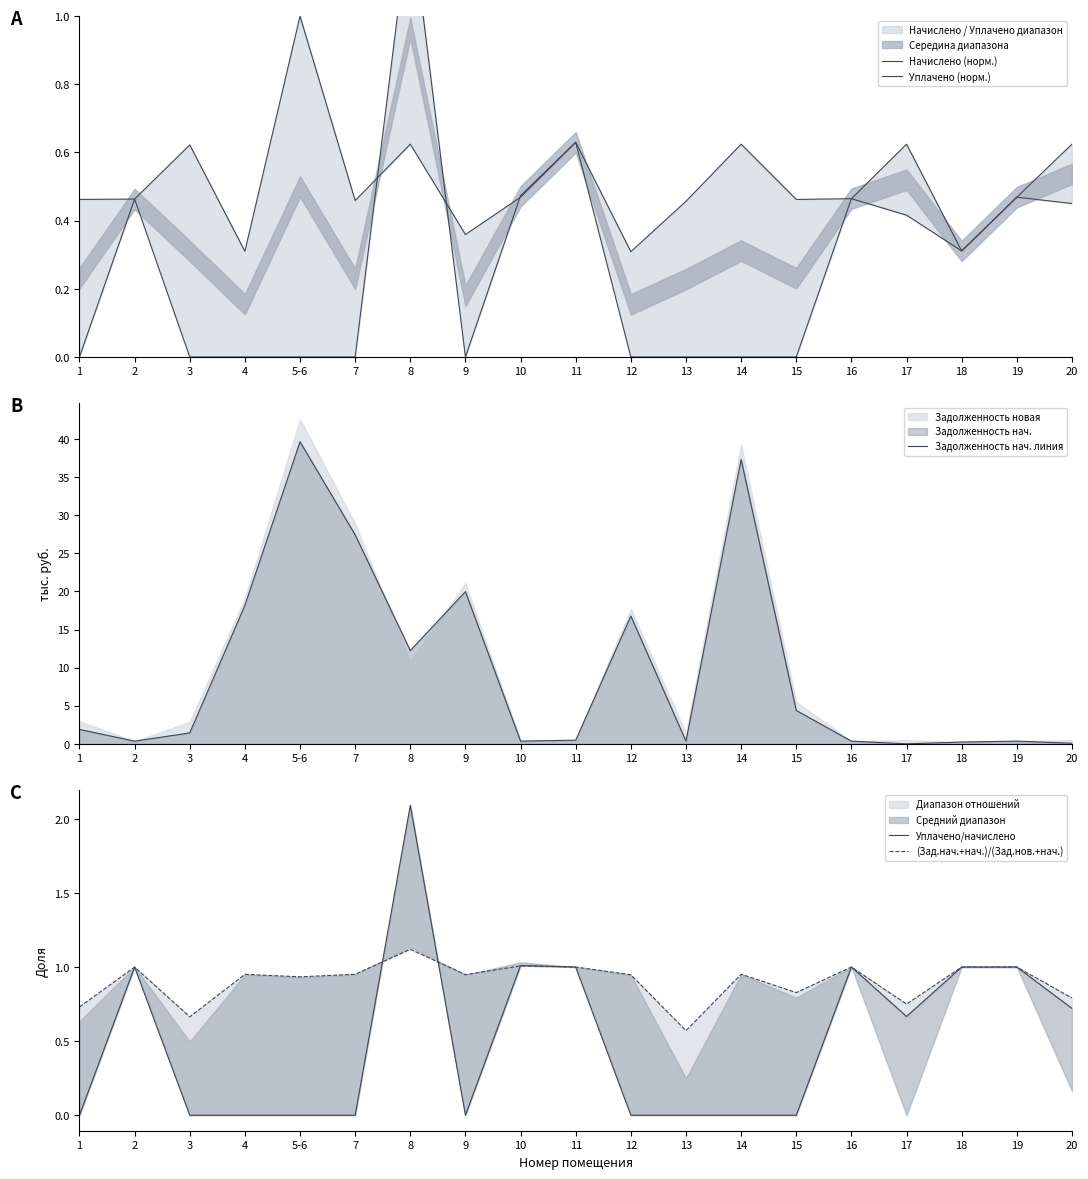

What position from the left is 10?

9